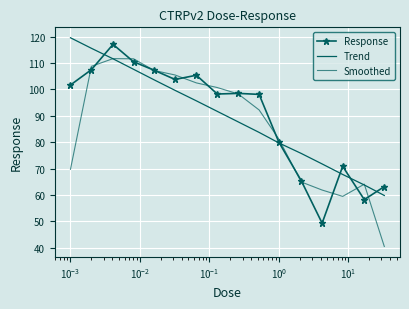

What is the highest value of the Response series?

117.1